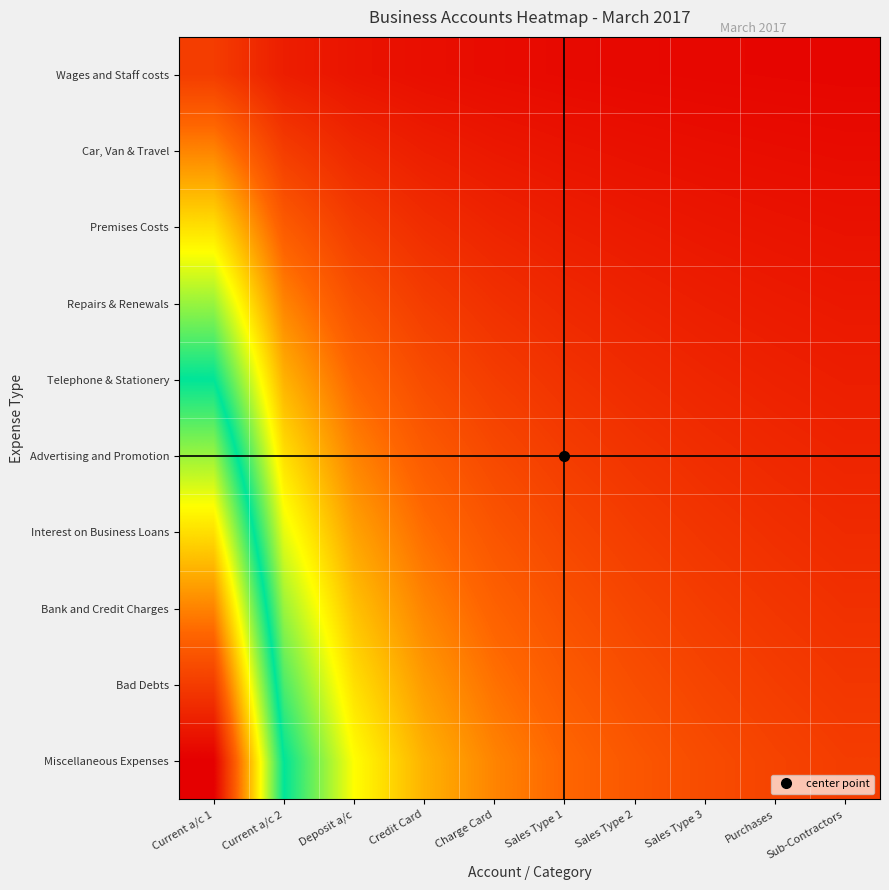

Reading left to right, transcribe all the data shown in this chart.

Wages and Staff costs: Current a/c 1=1.0	Current a/c 2=0.5	Deposit a/c=0.3	Credit Card=0.2	Charge Card=0.2	Sales Type 1=0.2	Sales Type 2=0.1	Sales Type 3=0.1	Purchases=0.1	Sub-Contractors=0.1
Car, Van & Travel: Current a/c 1=2.0	Current a/c 2=1.0	Deposit a/c=0.7	Credit Card=0.5	Charge Card=0.4	Sales Type 1=0.3	Sales Type 2=0.3	Sales Type 3=0.2	Purchases=0.2	Sub-Contractors=0.2
Premises Costs: Current a/c 1=3.0	Current a/c 2=1.5	Deposit a/c=1.0	Credit Card=0.7	Charge Card=0.6	Sales Type 1=0.5	Sales Type 2=0.4	Sales Type 3=0.4	Purchases=0.3	Sub-Contractors=0.3
Repairs & Renewals: Current a/c 1=4.0	Current a/c 2=2.0	Deposit a/c=1.3	Credit Card=1.0	Charge Card=0.8	Sales Type 1=0.7	Sales Type 2=0.6	Sales Type 3=0.5	Purchases=0.4	Sub-Contractors=0.4
Telephone & Stationery: Current a/c 1=5.0	Current a/c 2=2.5	Deposit a/c=1.7	Credit Card=1.2	Charge Card=1.0	Sales Type 1=0.8	Sales Type 2=0.7	Sales Type 3=0.6	Purchases=0.6	Sub-Contractors=0.5
Advertising and Promotion: Current a/c 1=6.0	Current a/c 2=3.0	Deposit a/c=2.0	Credit Card=1.5	Charge Card=1.2	Sales Type 1=1.0	Sales Type 2=0.9	Sales Type 3=0.7	Purchases=0.7	Sub-Contractors=0.6
Interest on Business Loans: Current a/c 1=7.0	Current a/c 2=3.5	Deposit a/c=2.3	Credit Card=1.7	Charge Card=1.4	Sales Type 1=1.2	Sales Type 2=1.0	Sales Type 3=0.9	Purchases=0.8	Sub-Contractors=0.7
Bank and Credit Charges: Current a/c 1=8.0	Current a/c 2=4.0	Deposit a/c=2.7	Credit Card=2.0	Charge Card=1.6	Sales Type 1=1.3	Sales Type 2=1.1	Sales Type 3=1.0	Purchases=0.9	Sub-Contractors=0.8
Bad Debts: Current a/c 1=9.0	Current a/c 2=4.5	Deposit a/c=3.0	Credit Card=2.2	Charge Card=1.8	Sales Type 1=1.5	Sales Type 2=1.3	Sales Type 3=1.1	Purchases=1.0	Sub-Contractors=0.9
Miscellaneous Expenses: Current a/c 1=10.0	Current a/c 2=5.0	Deposit a/c=3.3	Credit Card=2.5	Charge Card=2.0	Sales Type 1=1.7	Sales Type 2=1.4	Sales Type 3=1.2	Purchases=1.1	Sub-Contractors=1.0